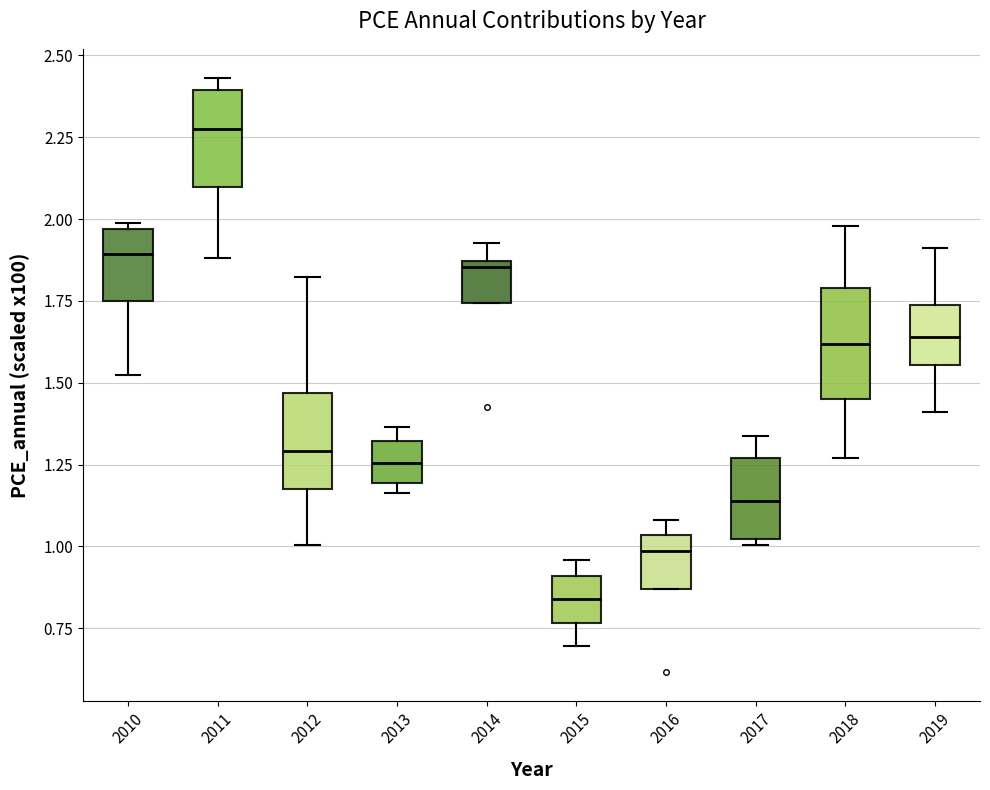

Reading left to right, transcribe this box plot: for each box, give where its median line is, the range the box spans, and where its two whiskers end, as read against the y-axis. The values are not printed on the chart, so give them approximately, as read against the axis.

2010: median 1.90, box 1.75 to 1.95, whiskers 1.50 to 2.00
2011: median 2.30, box 2.10 to 2.40, whiskers 1.90 to 2.45
2012: median 1.30, box 1.20 to 1.45, whiskers 1.00 to 1.80
2013: median 1.25, box 1.20 to 1.30, whiskers 1.15 to 1.35
2014: median 1.85 (just below the box's upper edge), box 1.75 to 1.85, whiskers 1.75 to 1.95
2015: median 0.85, box 0.75 to 0.90, whiskers 0.70 to 0.95
2016: median 1.00, box 0.85 to 1.05, whiskers 0.85 to 1.10
2017: median 1.15, box 1.00 to 1.25, whiskers 1.00 (just below the box's lower edge) to 1.35
2018: median 1.60, box 1.45 to 1.80, whiskers 1.25 to 2.00
2019: median 1.65, box 1.55 to 1.75, whiskers 1.40 to 1.90